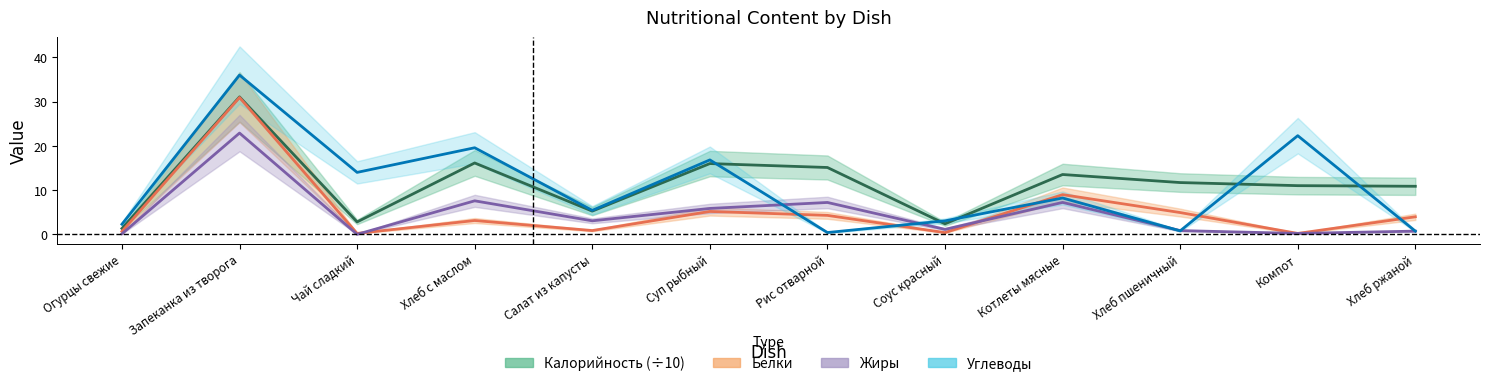

What is the spread (max minus min) of values at Котлеты мясные?

6.3